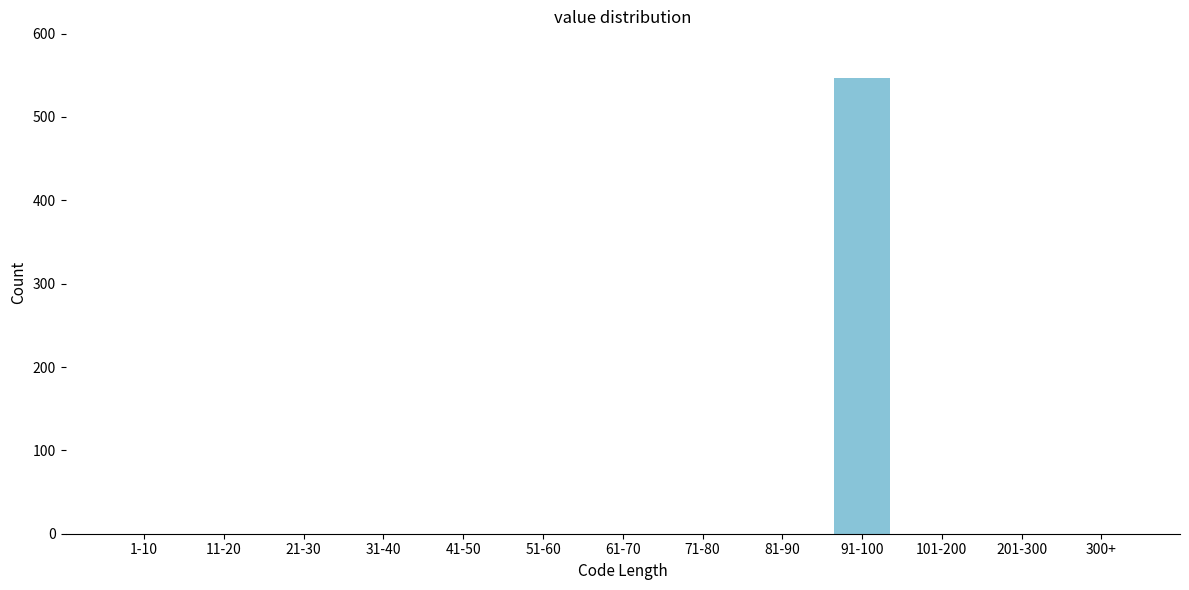

Reading left to right, transcribe all the data shown in this chart.

1-10=0	11-20=0	21-30=0	31-40=0	41-50=0	51-60=0	61-70=0	71-80=0	81-90=0	91-100=547	101-200=0	201-300=0	300+=0